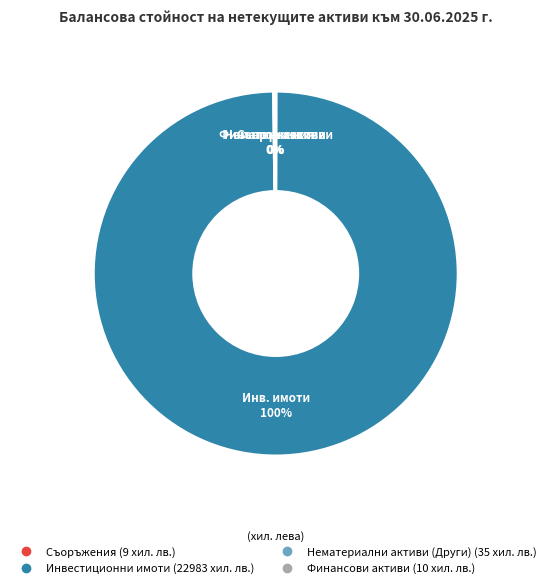

To the nearest percent, what is the average slice percentage?

25%